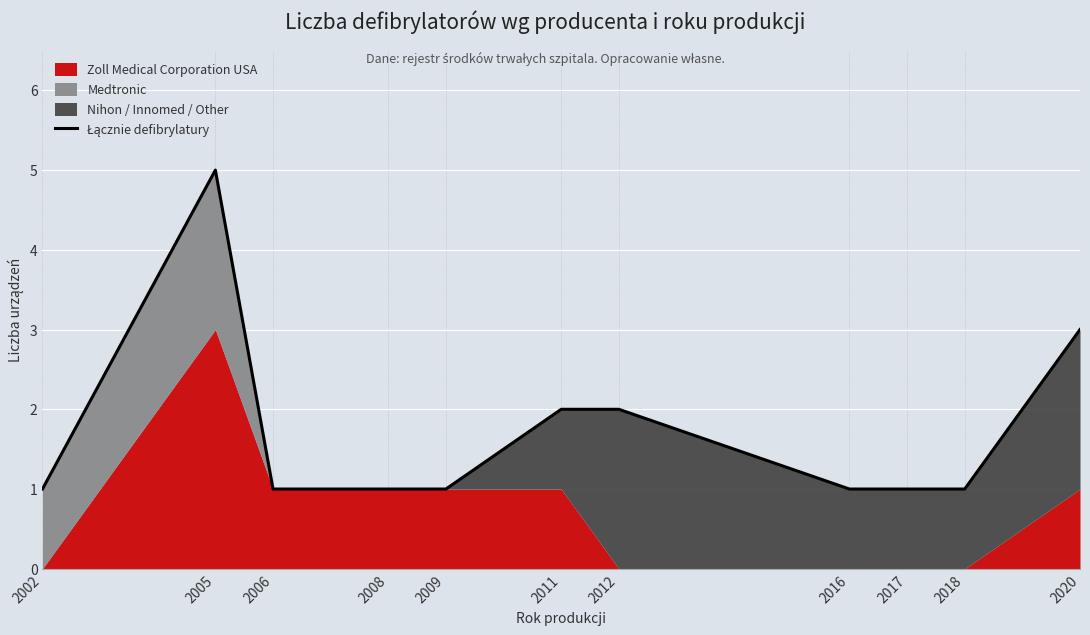

Rank the categories by value from highest to lowest.

2005, 2020, 2011, 2012, 2002, 2006, 2008, 2009, 2016, 2017, 2018